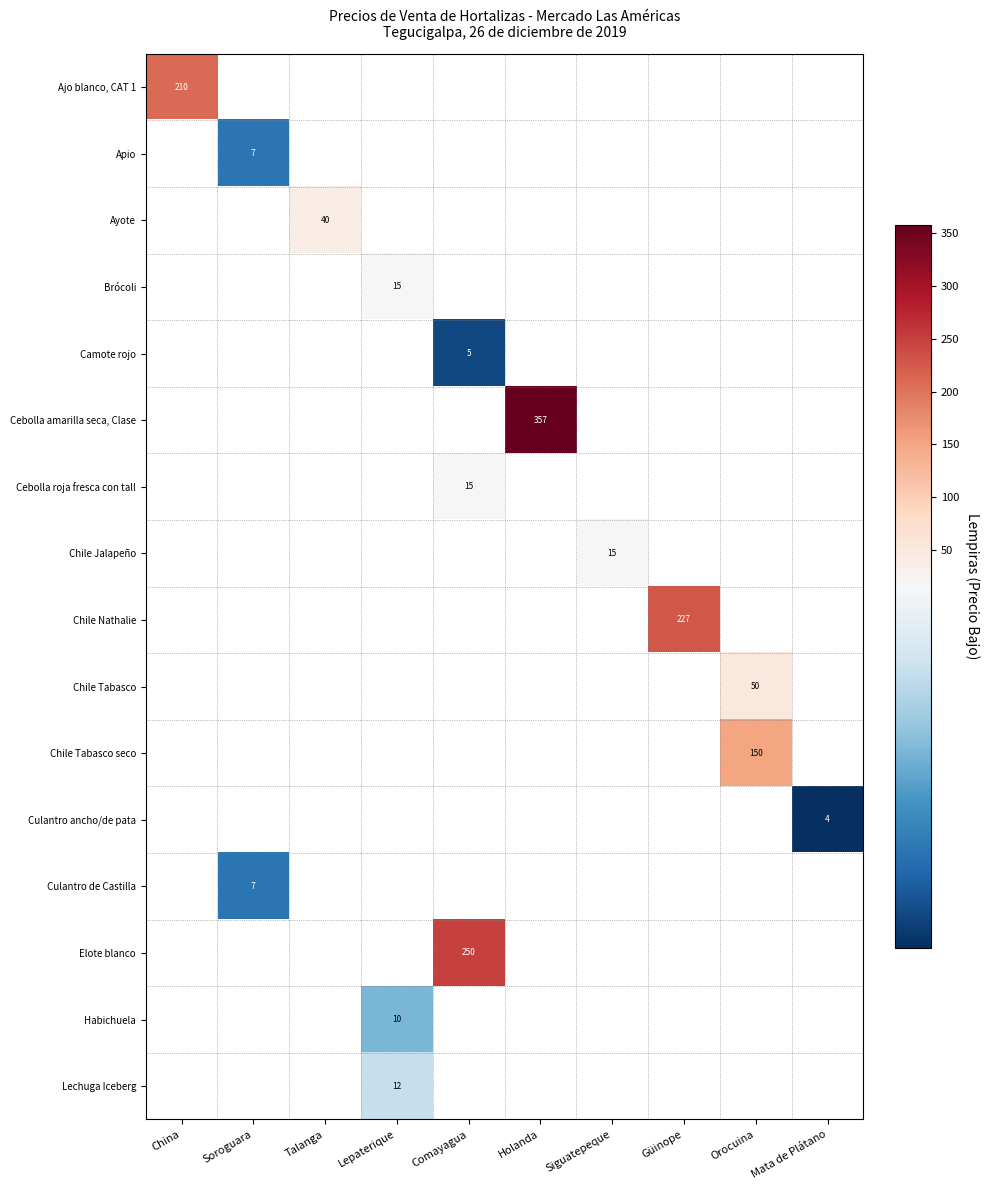

True or false: Culantro de Castilla has a value of 12 at Soroguara.

False